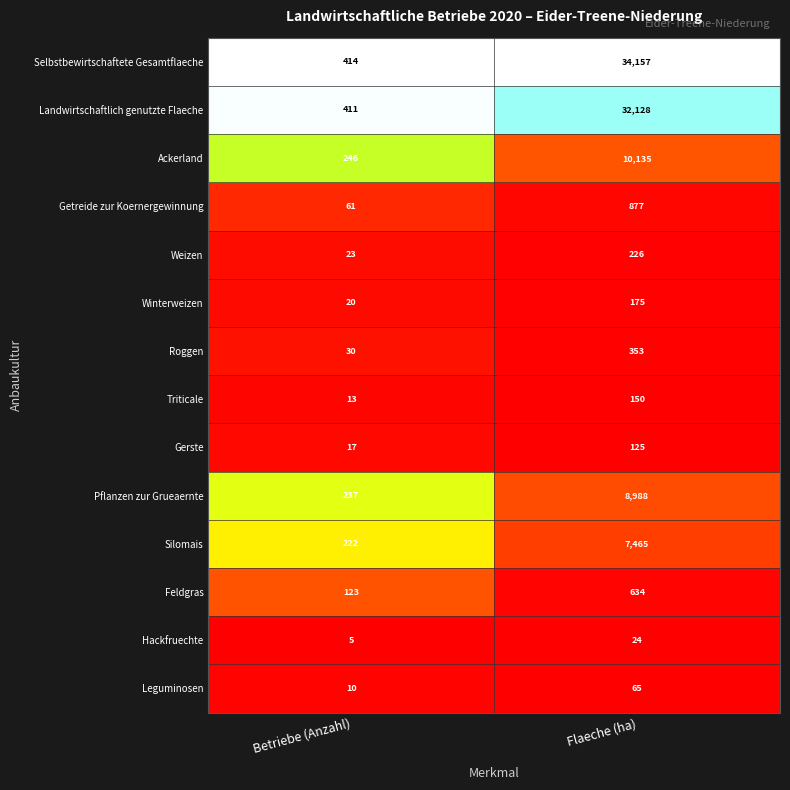

What is the minimum value for Getreide zur Koernergewinnung?

61